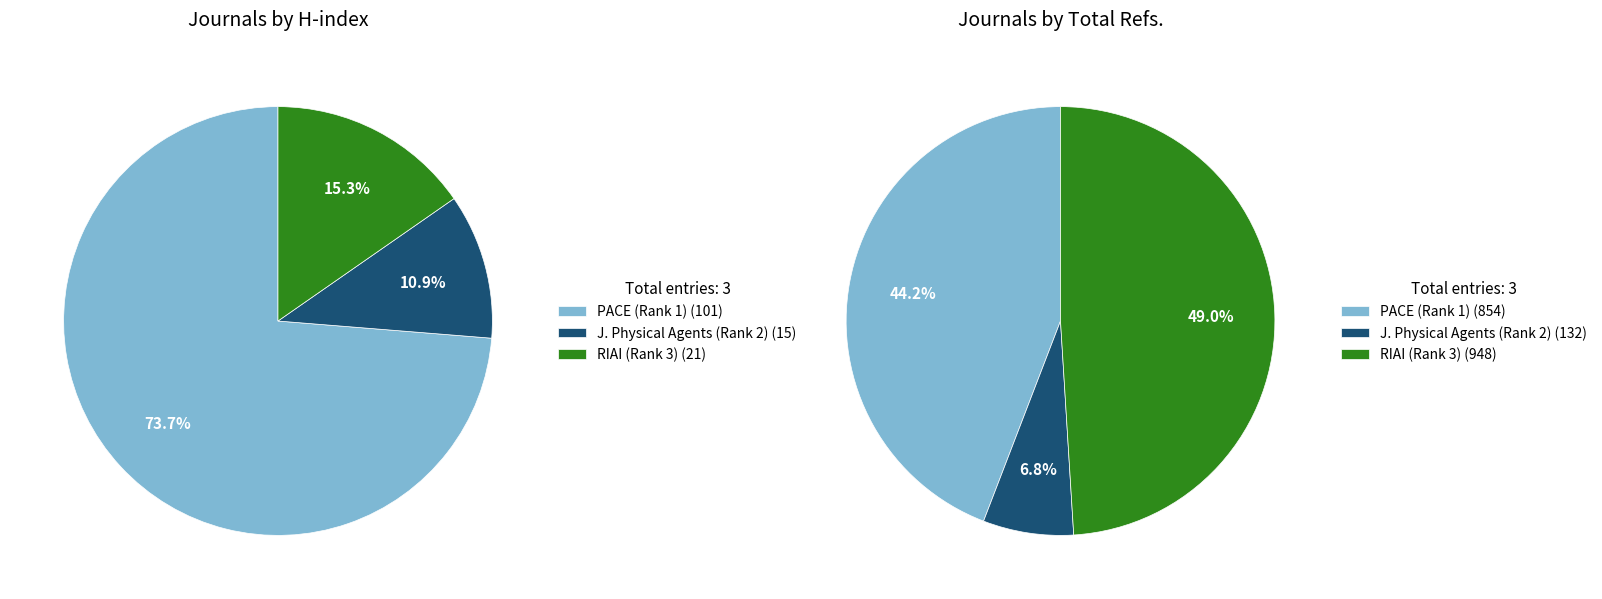

Combined, what portion of the pie is Rank 3 (H-index=21) and Rank 1 (Q4, H-index=101)?

89.1%